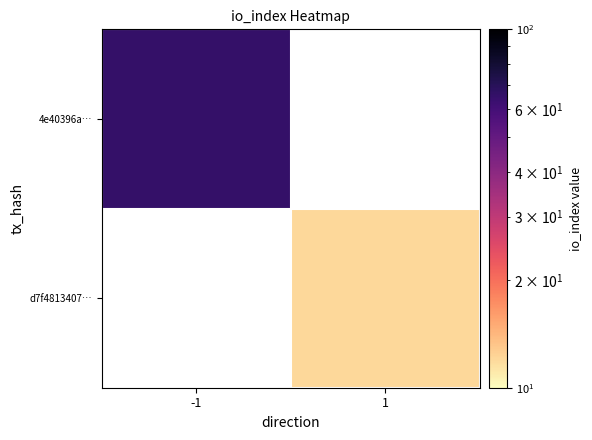

At which label is 4e40396a… closest to 65?

-1